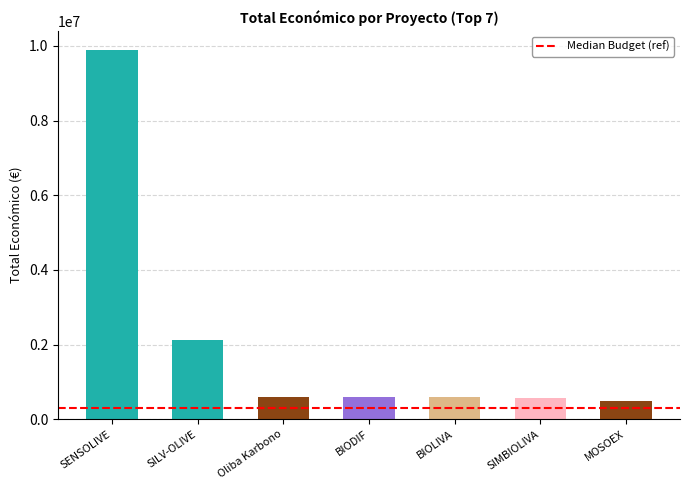

What is the smallest value displayed?

497232